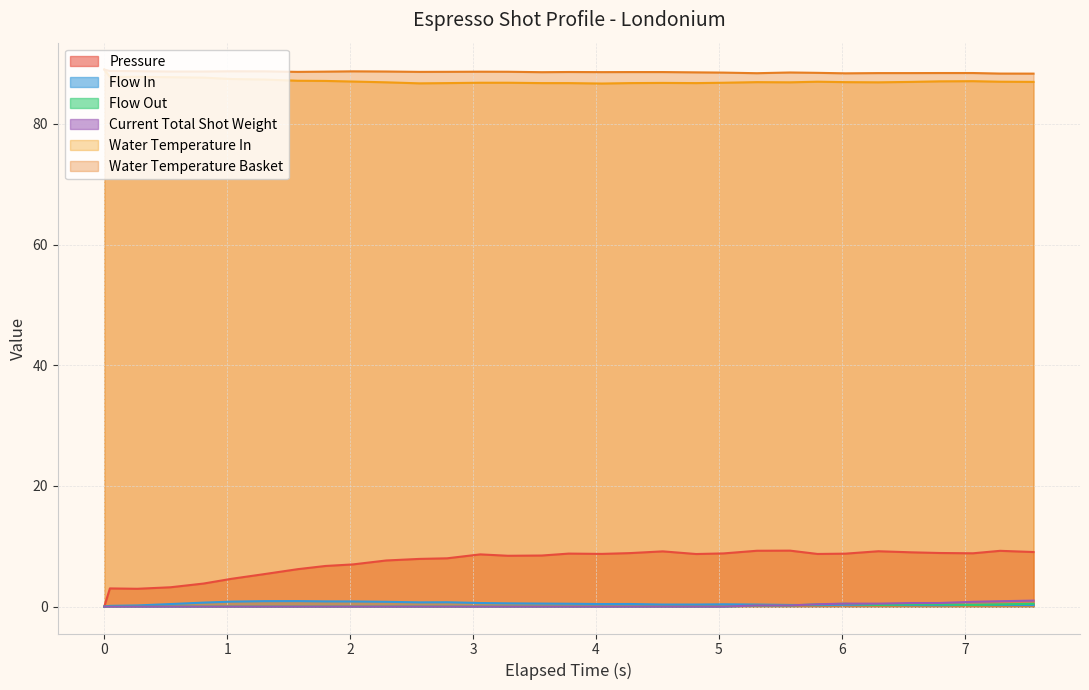

True or false: flow_out and water_temperature_in intersect in this chart.

False